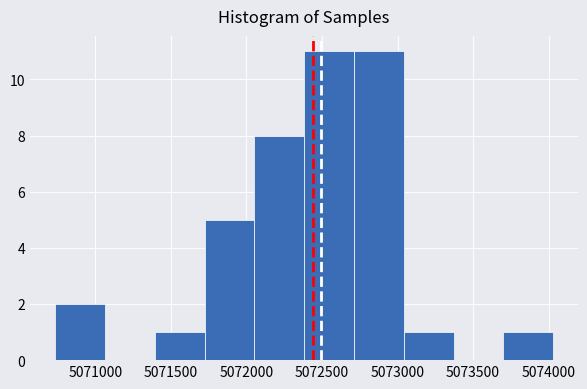

How tall is the bar that spans 5073050 to 5073350 on the x-axis? Neither the bar edges nor the heights are printed on the chart, so give them approximately, as read against the axes.

1